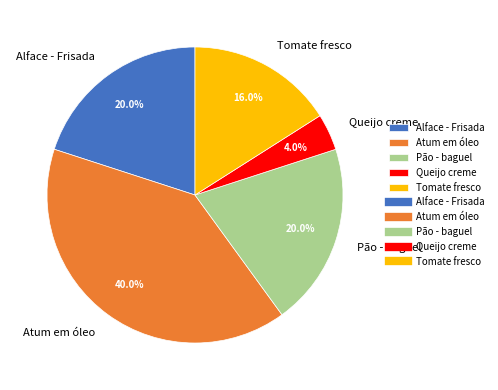

To the nearest percent, what is the average slice percentage?

20%